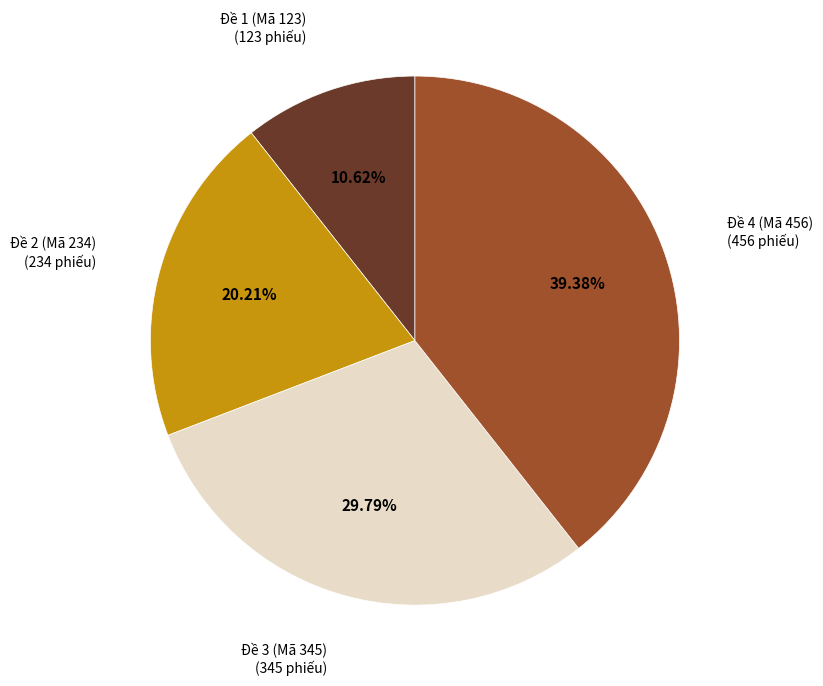

How many slices are in this pie chart?

4